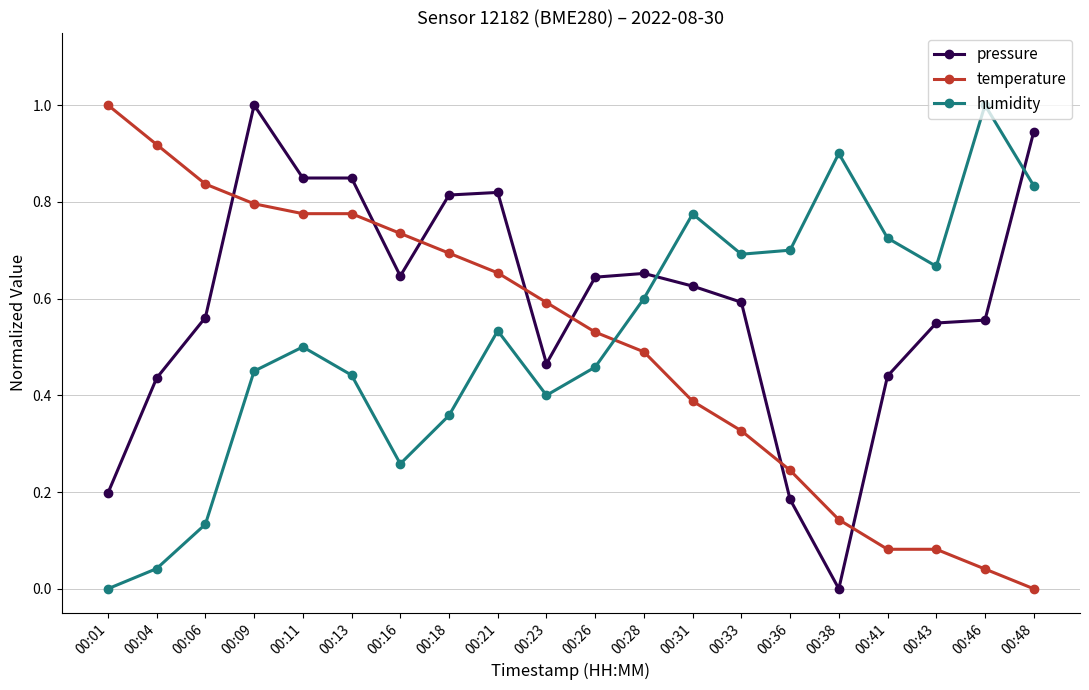

Which series has the largest total across all categories?

pressure